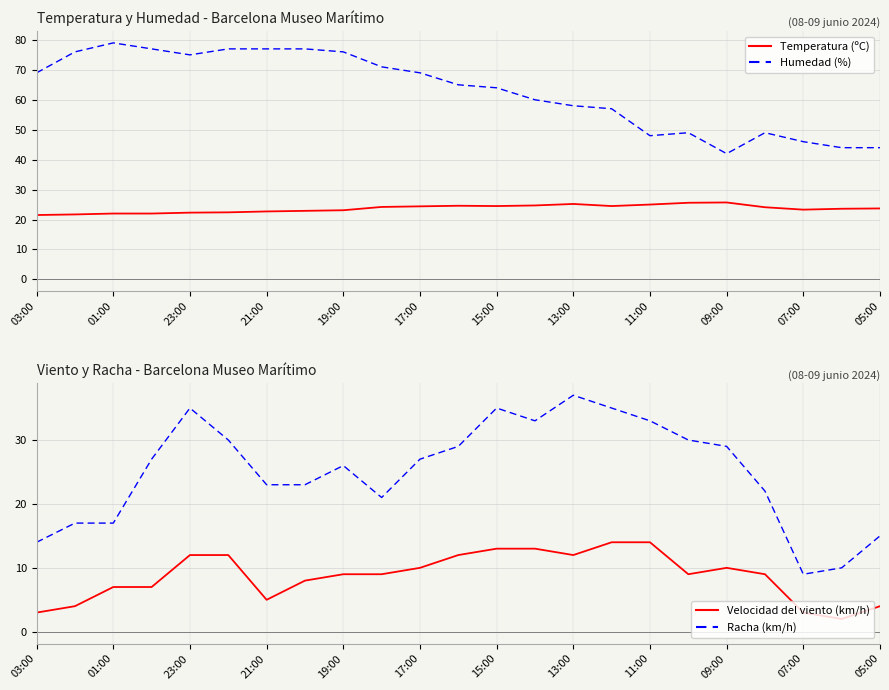

True or false: Humedad (%) has a value of 69.7 at 21.

False